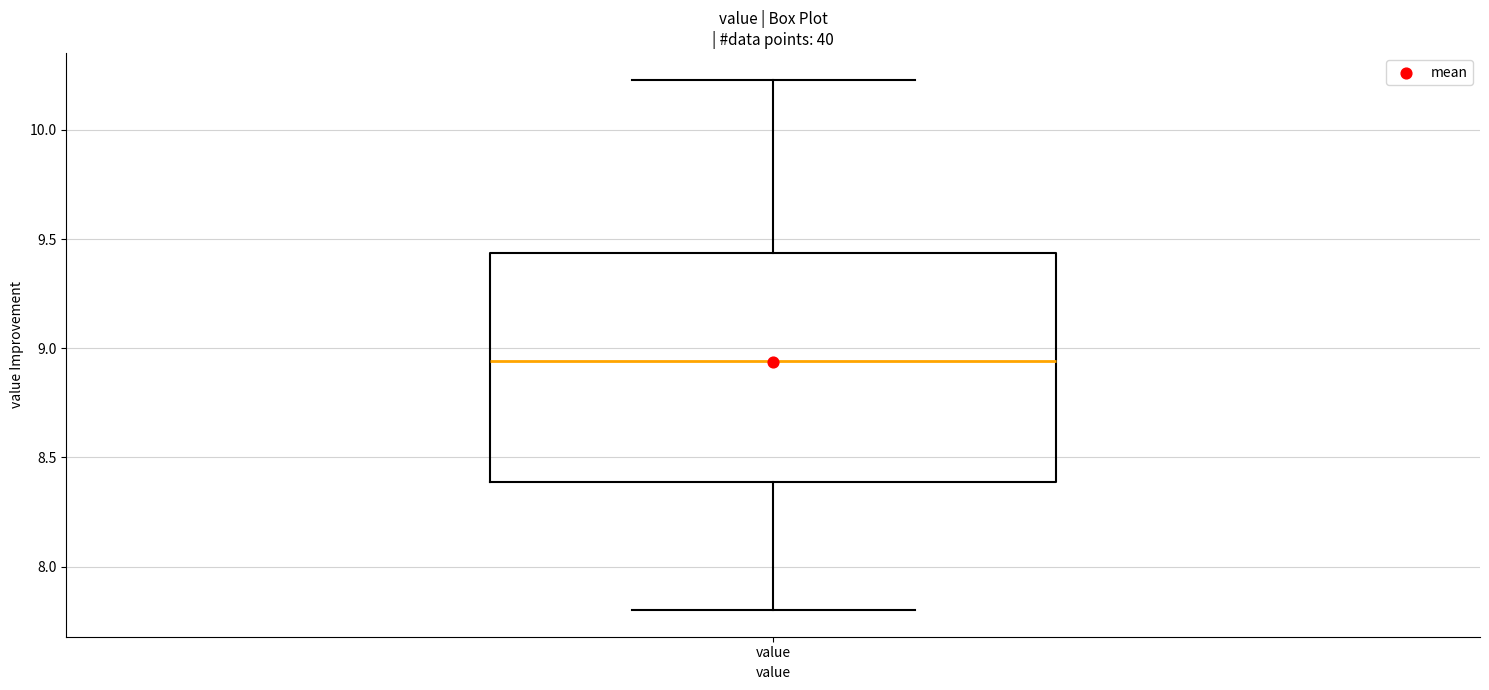

Read this box plot against the y-axis: the position of the median line, the range covered by the box, and the ends of both whiskers. The values are not printed on the chart, so give them approximately, as read against the axis.

median 8.95, box 8.40 to 9.45, whiskers 7.80 to 10.25